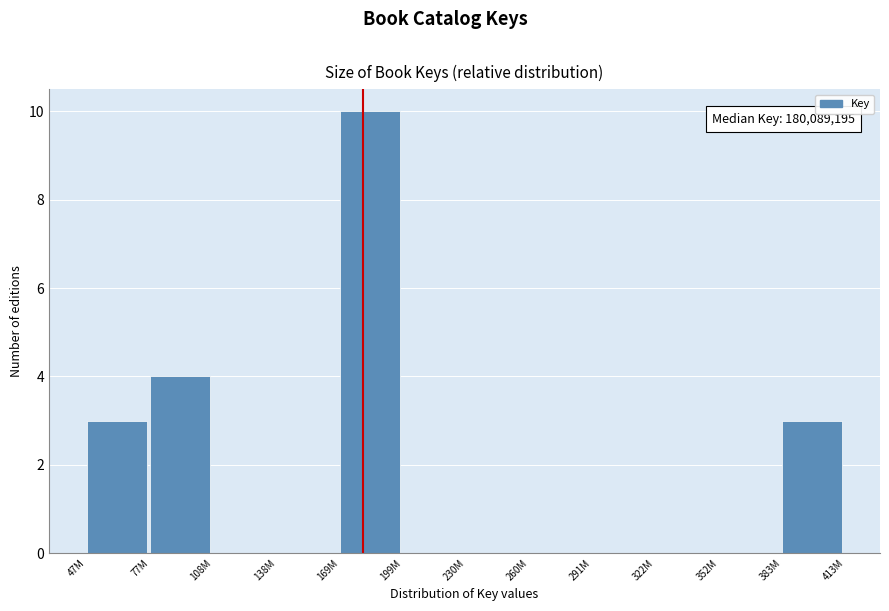

Reading left to right, list all the values displayed in this chart.

47M=3	77M=4	108M=0	138M=0	169M=10	199M=0	230M=0	260M=0	291M=0	322M=0	352M=0	383M=3